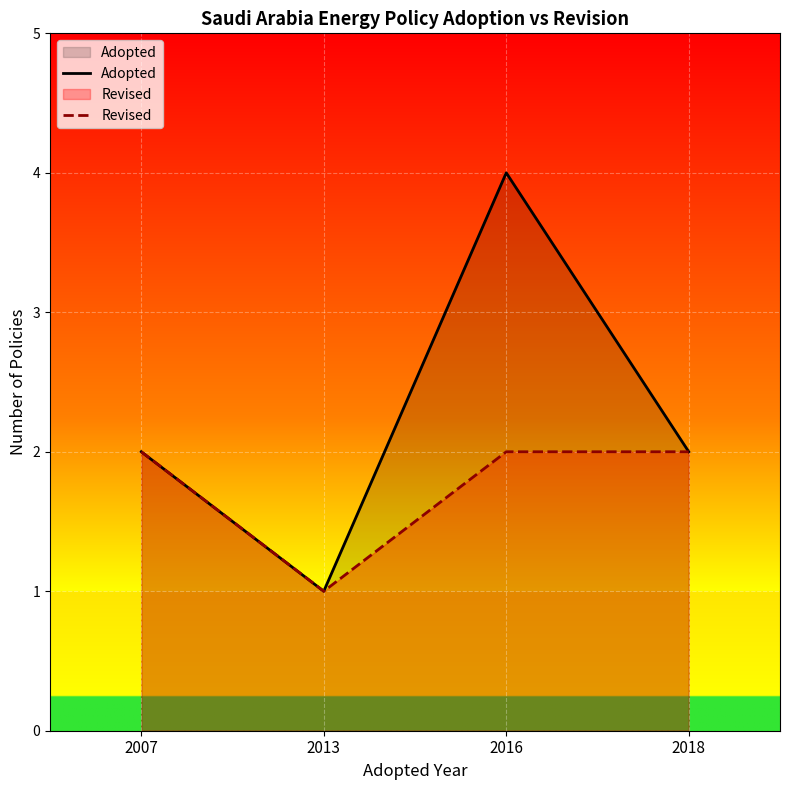

Rank the series by their maximum value, from highest to lowest.

Adopted, Revised